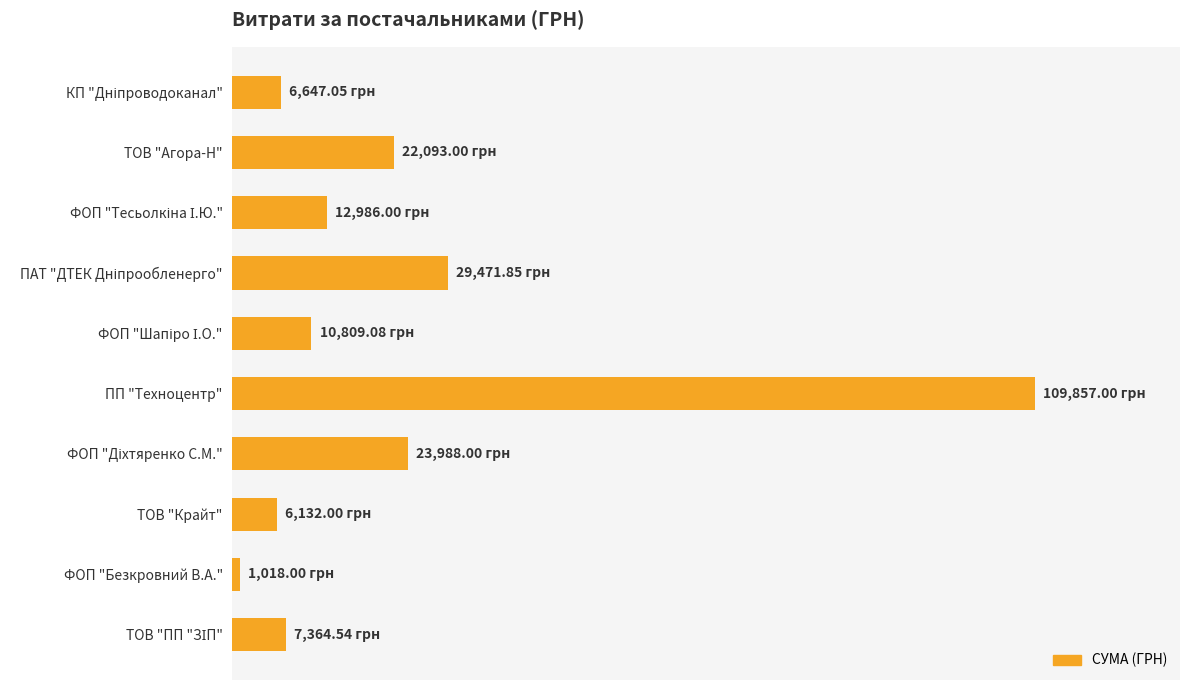

Are the bars horizontal?

Yes